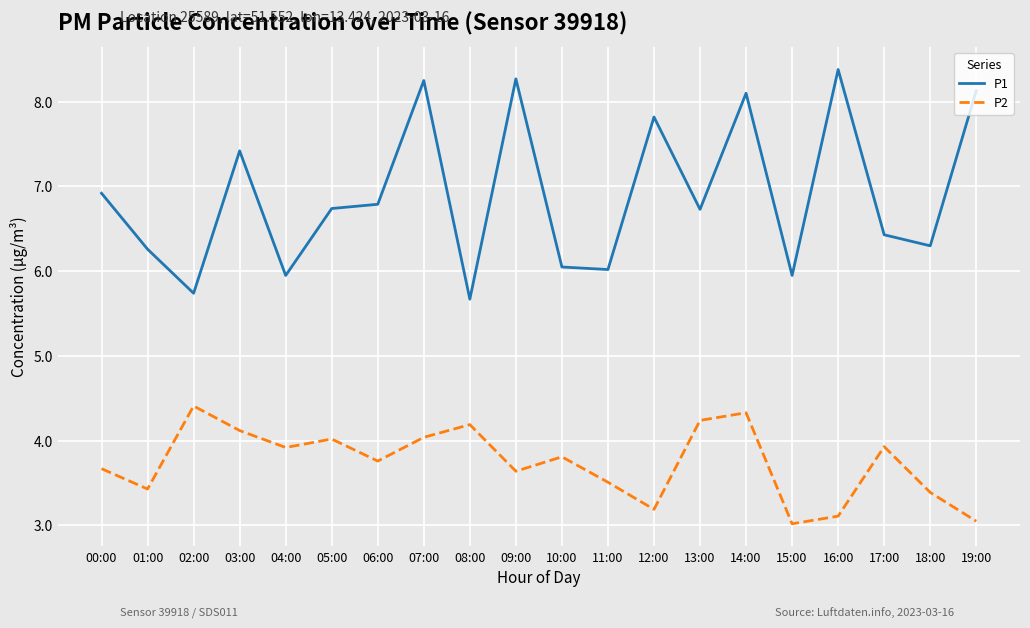

The P2 series shows 1.4 at 10:00. True or false?

False